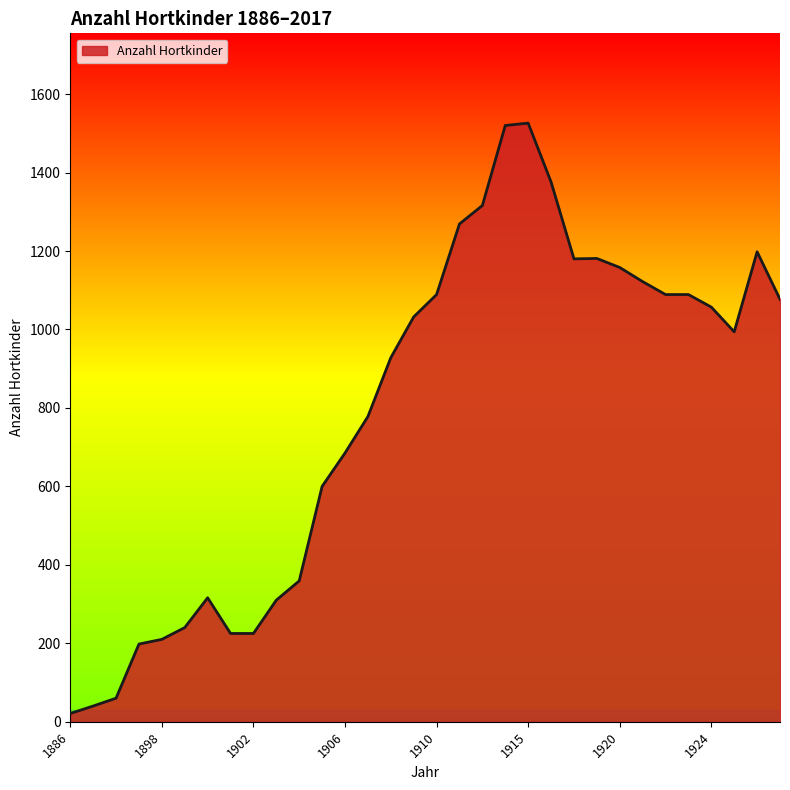

What is the difference between the maximum and minimum values?

1505